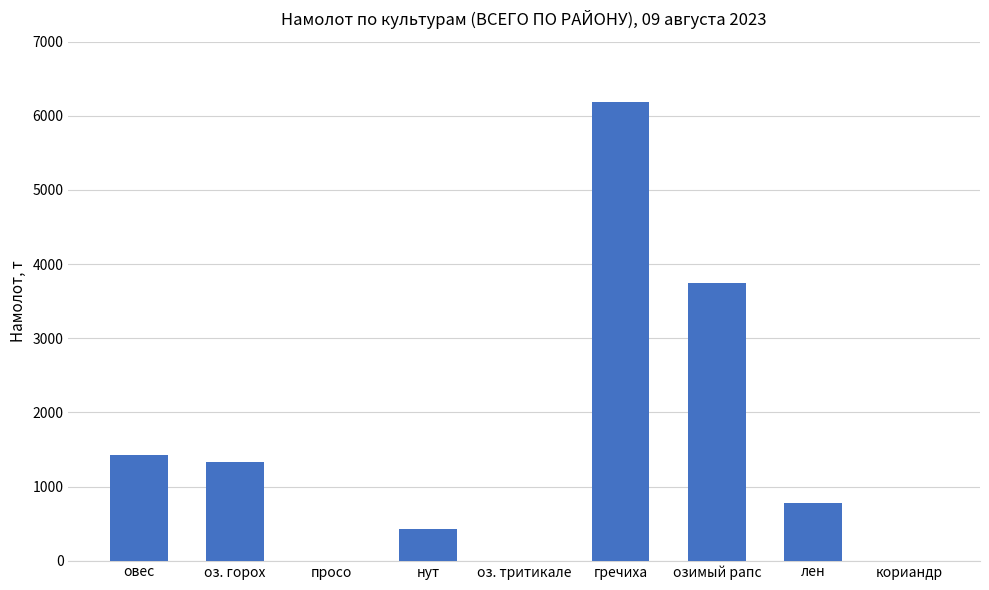

At which label does the data first exceed 781?

овес